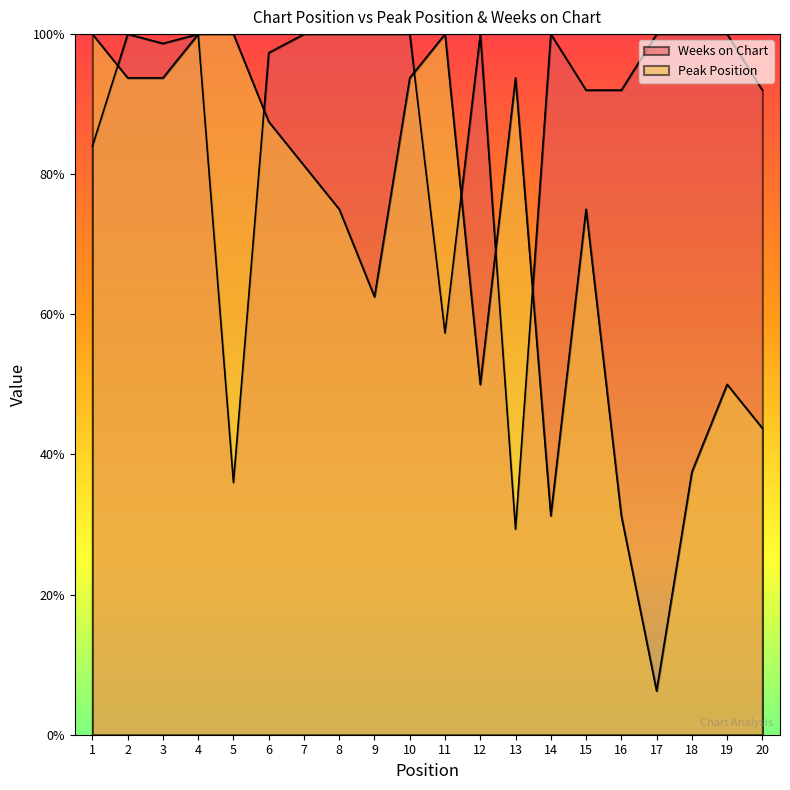

What is the value of the Peak Position point at the 8th from the left?

75.0